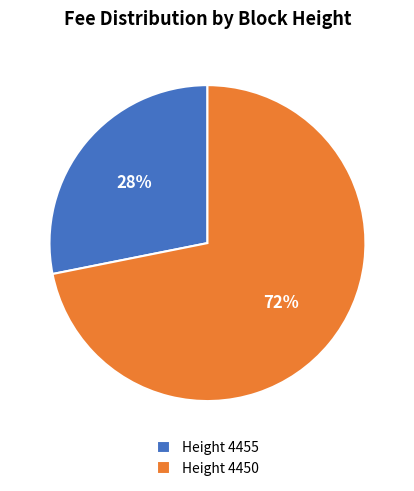

Count the number of slices in the pie.

2